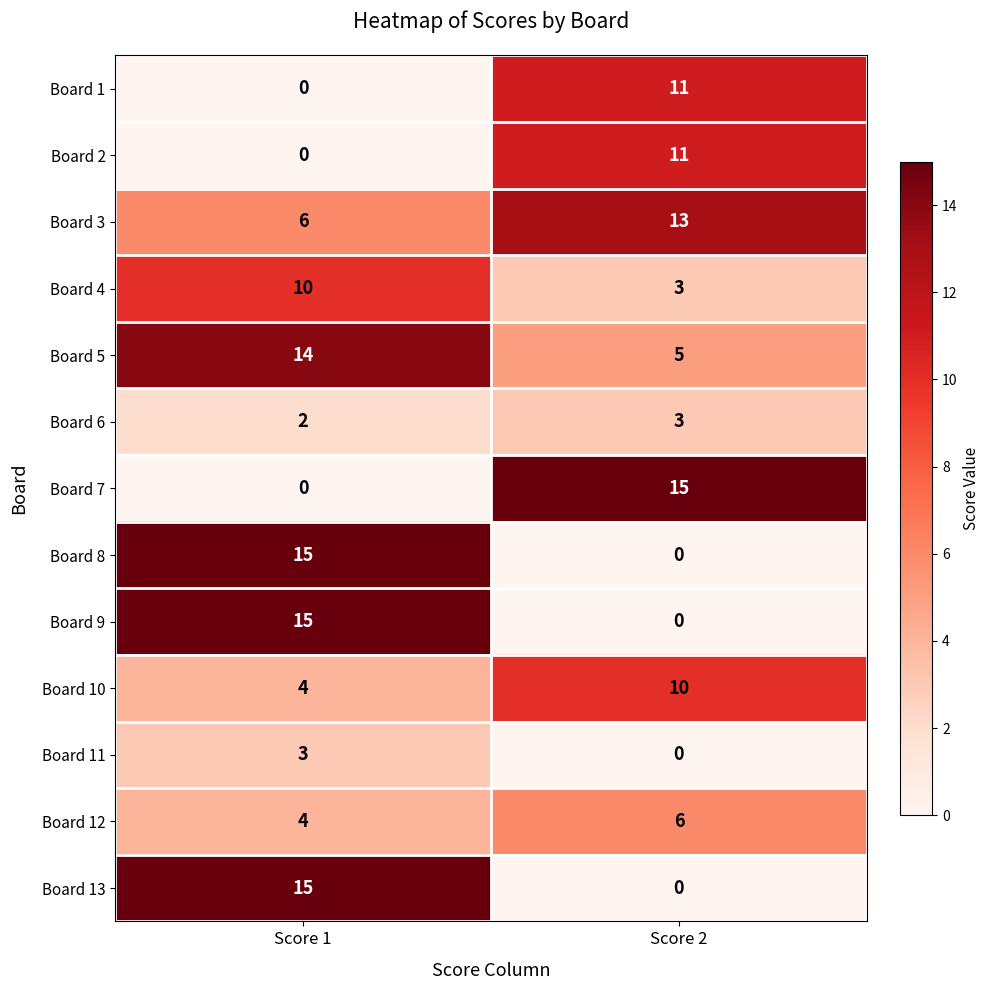

The value of Board 13 at Score 1 is 15. True or false?

True